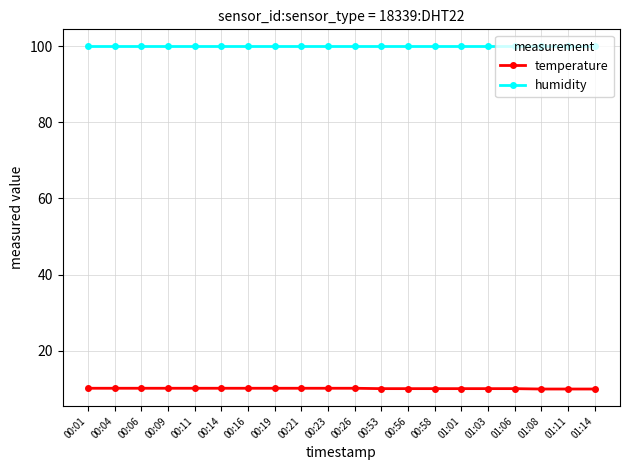

What is the difference between the second highest and second lowest values in the temperature series?

0.2